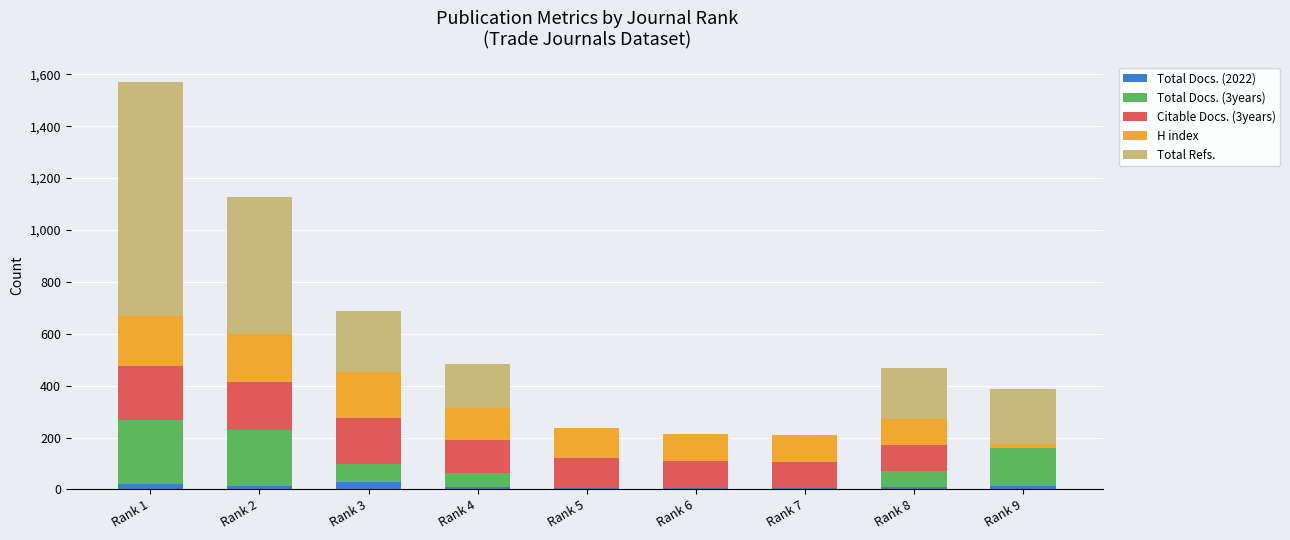

Does the chart contain stacked bars?

Yes